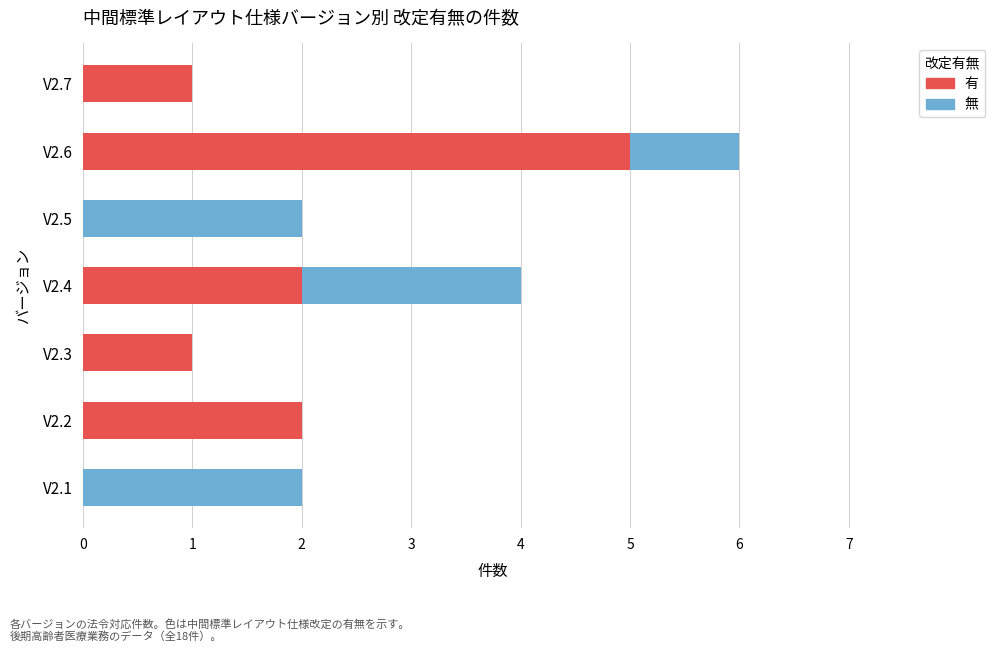

What are all the series names shown in the legend?

有, 無